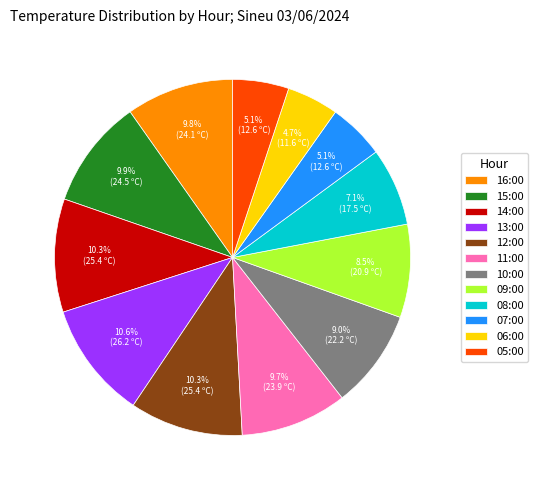

Does any single category account for the majority?

No